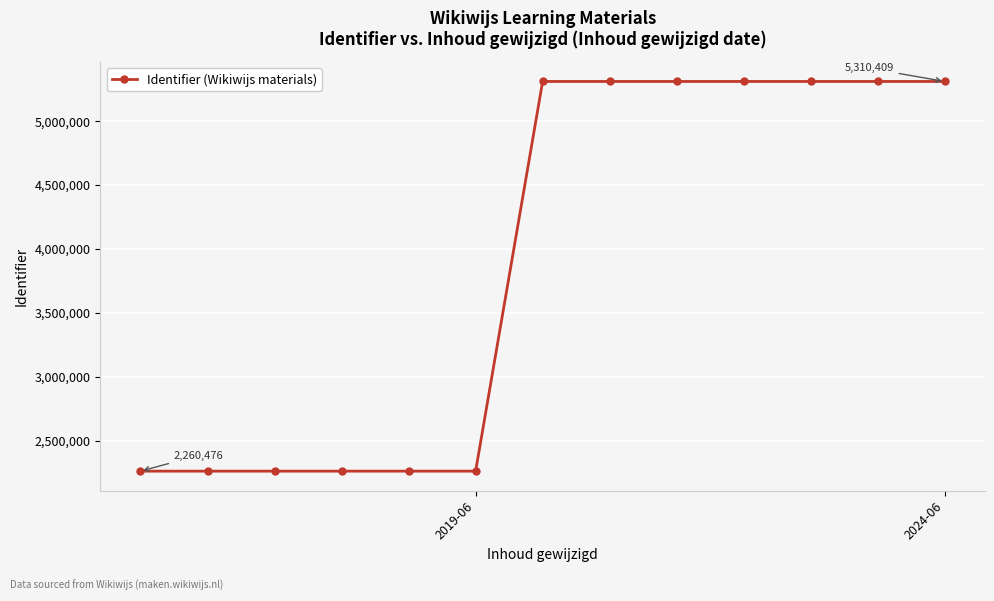

What is the minimum value shown in the chart?

2260476